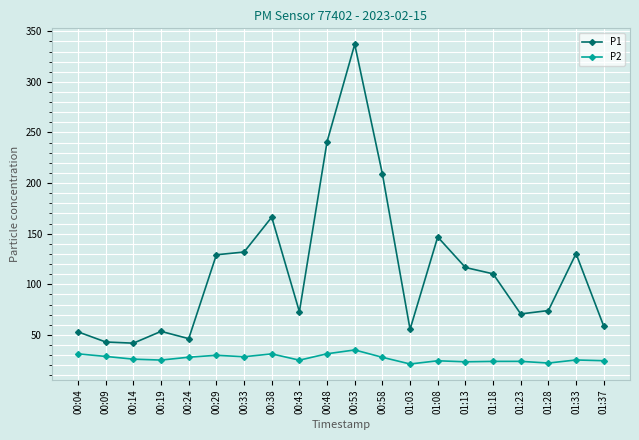

At how many categories does at least one series exceed 155?

4